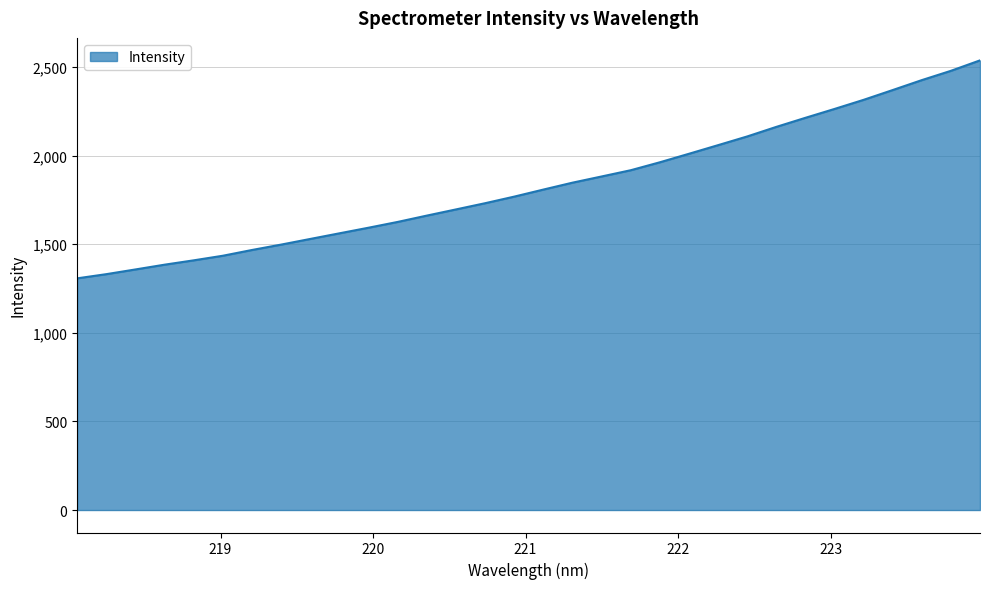

What is the minimum value shown in the chart?

1307.2